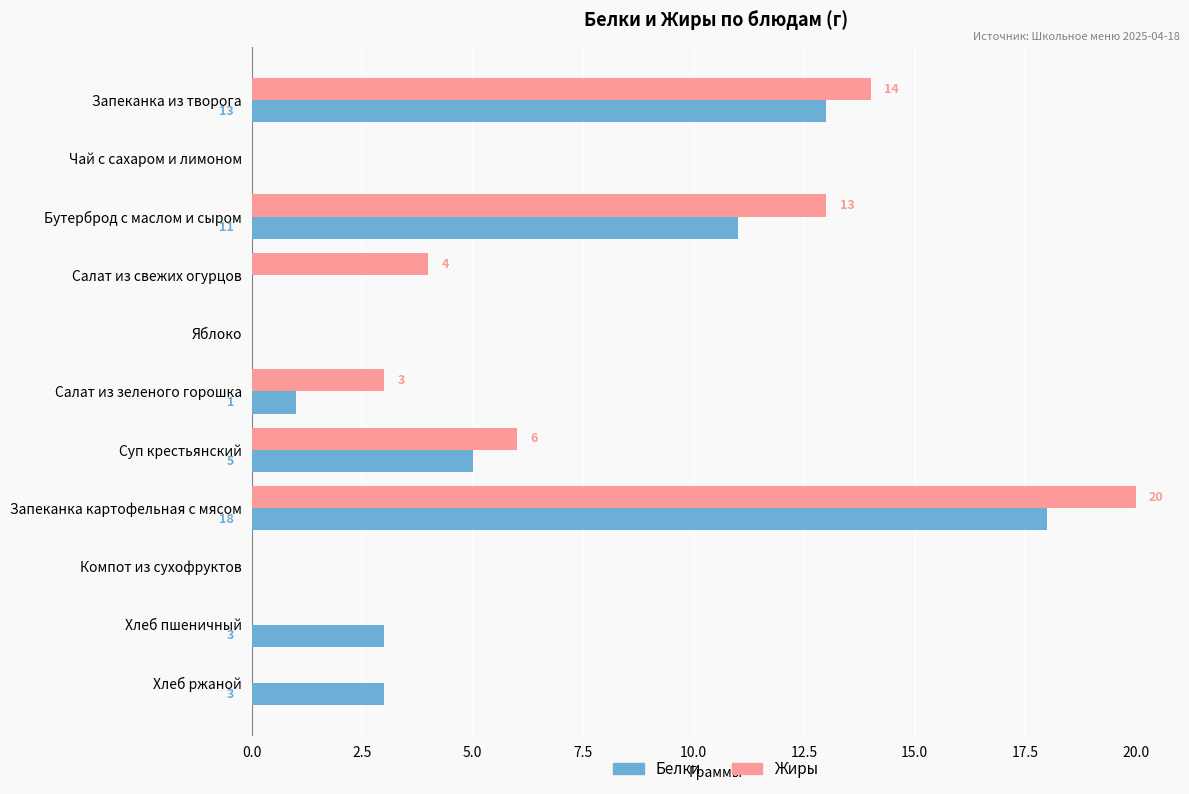

The Белки series shows 19 at Запеканка из творога. True or false?

False